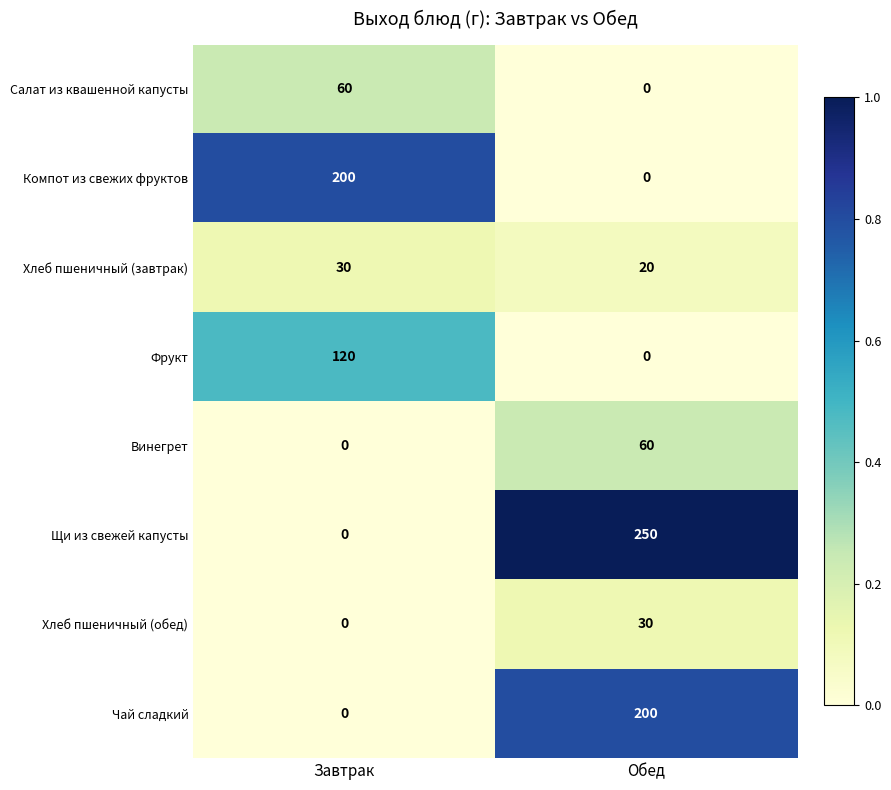

What is the sum of all Салат из квашенной капусты values?

60